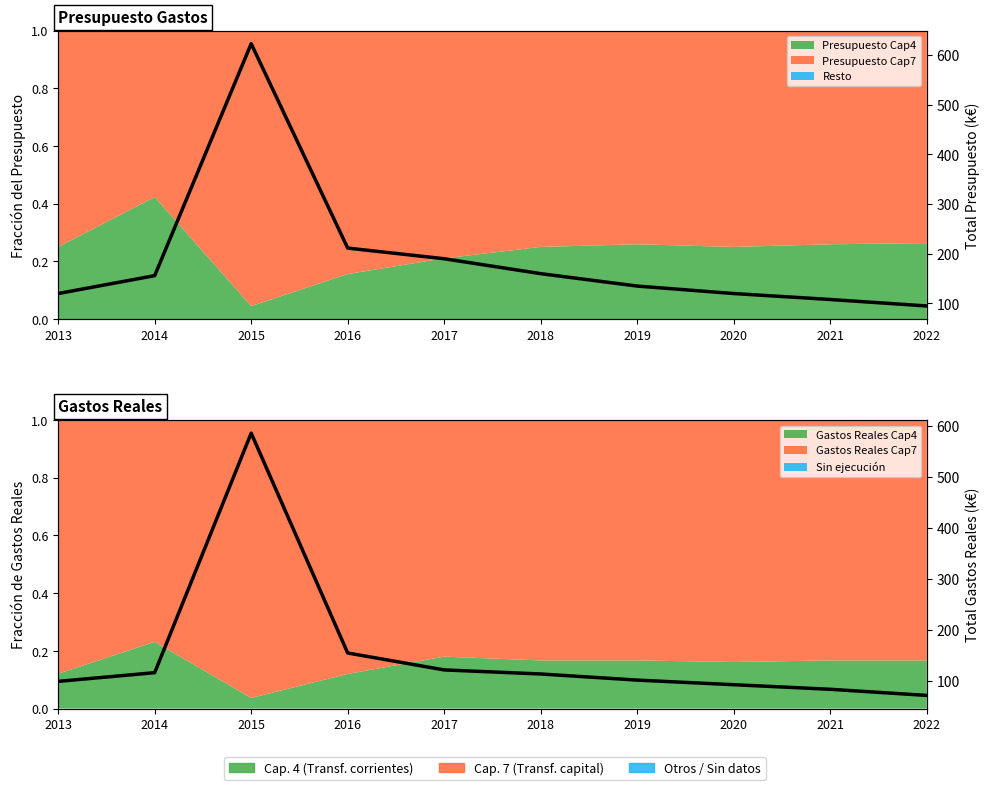

Which series changed the most between 2015 and 2019?

Total Presupuesto (k€)